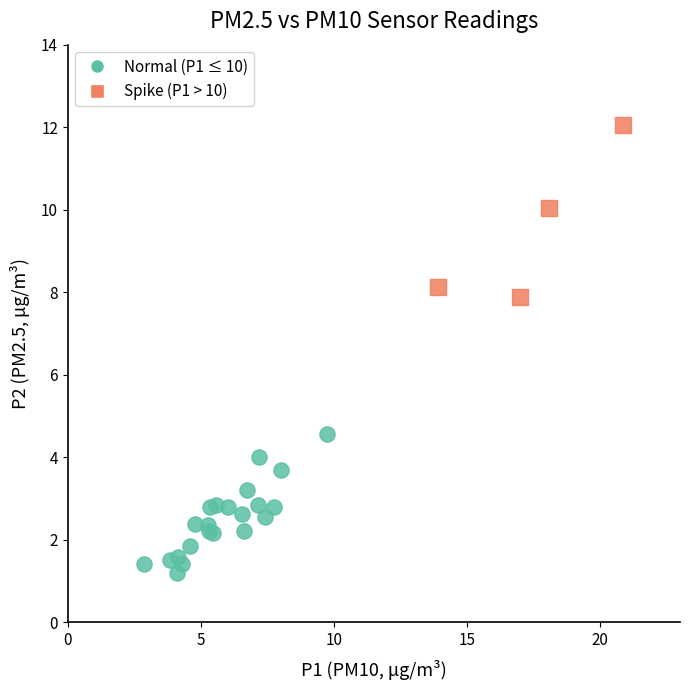

Which series contains the lowest Y value?

Normal (P1 ≤ 10)